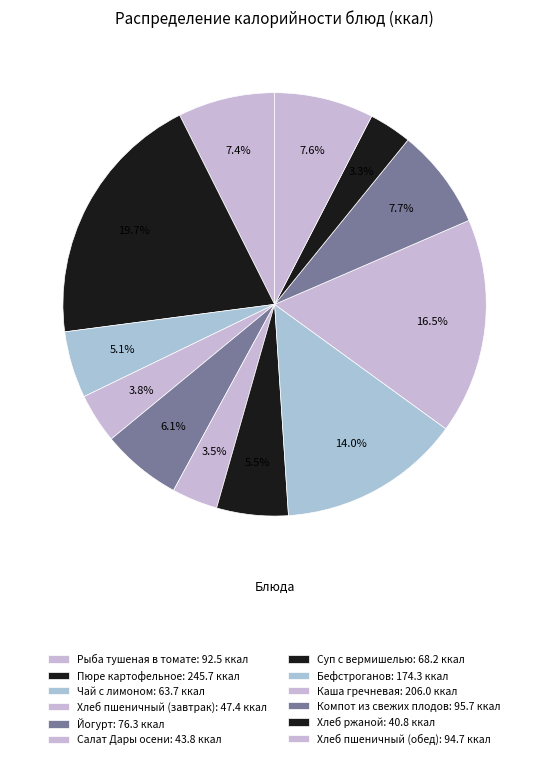

What percentage is the Чай с лимоном slice, to the nearest percent?

5%